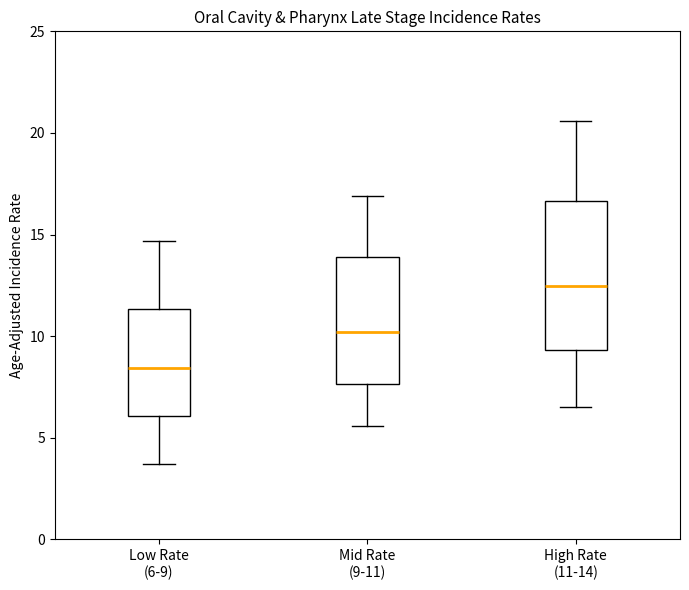

Which box is the tallest, from its lower edge to its upper edge?

High Rate (11-14)